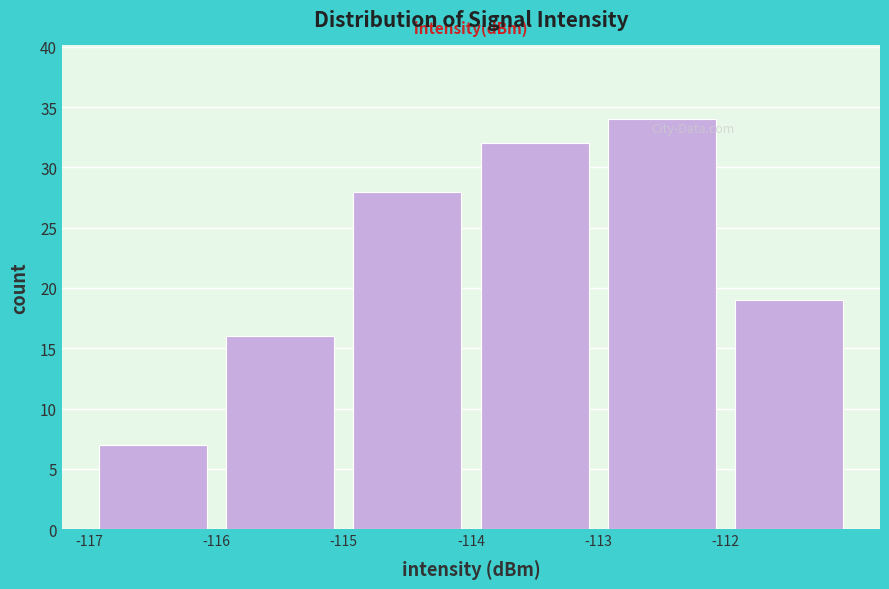

Reading left to right, list every bar in this chart as the range it spans on the x-axis followed by its height. The values are not printed on the chart, so give them approximately, as read against the axis.

-117 to -116: 7
-116 to -115: 16
-115 to -114: 28
-114 to -113: 32
-113 to -112: 34
-112 to -111: 19